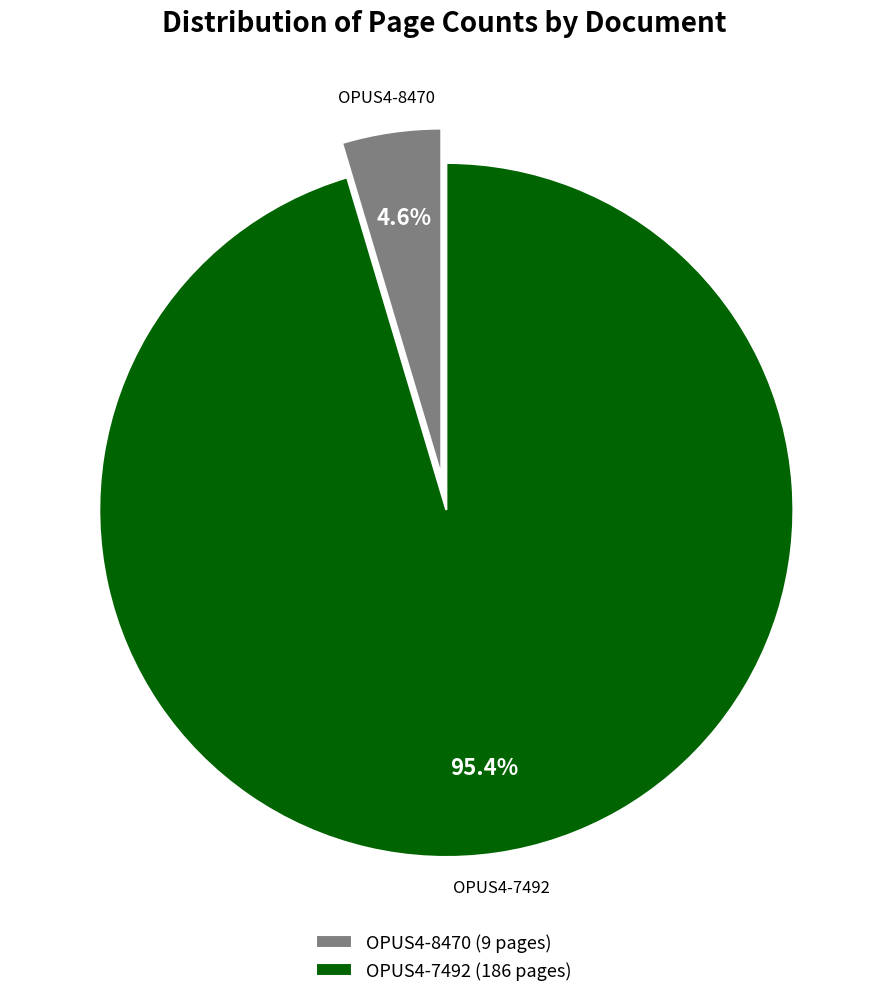

Does OPUS4-7492 account for over 50% of the chart?

Yes